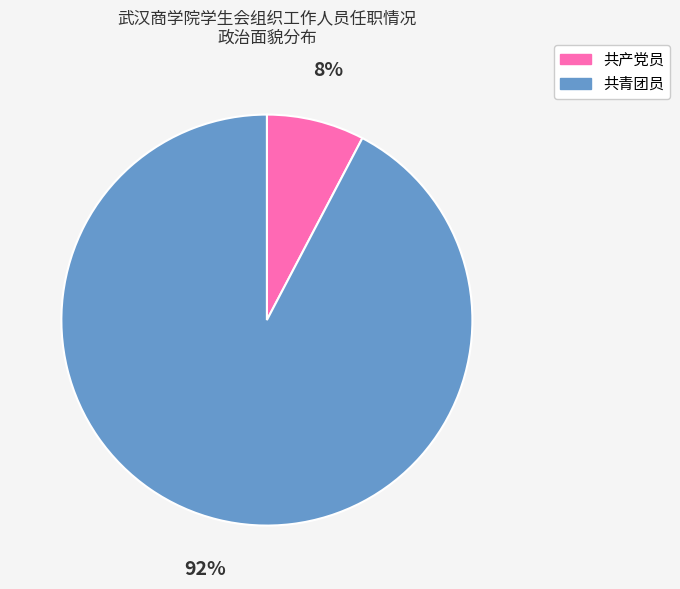

To the nearest percent, what portion does 共产党员 represent?

8%